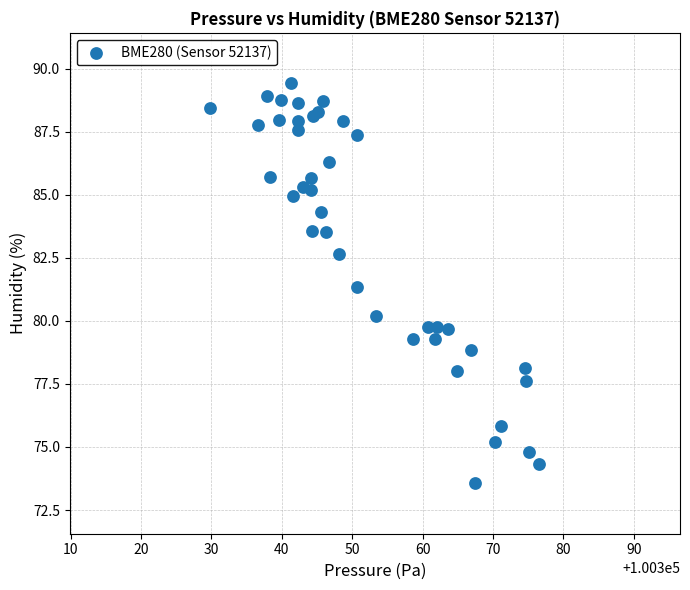

What Y value in the scatter plot is closest to 81?

81.3